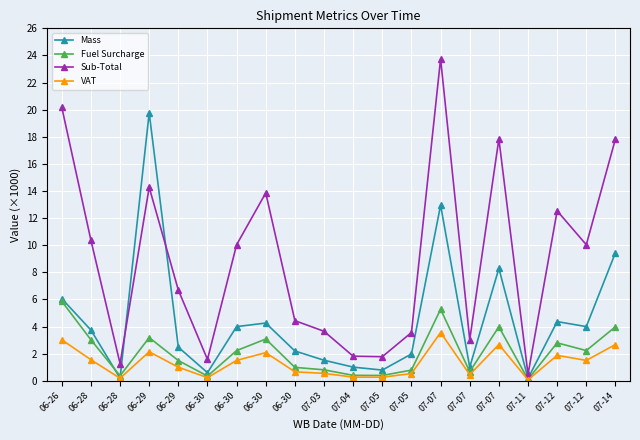

What is the difference between the maximum and minimum values in the VAT series?

3.5